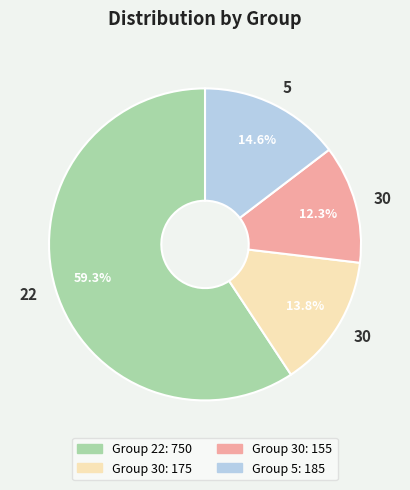

Is there any slice that represents more than half of the pie?

Yes